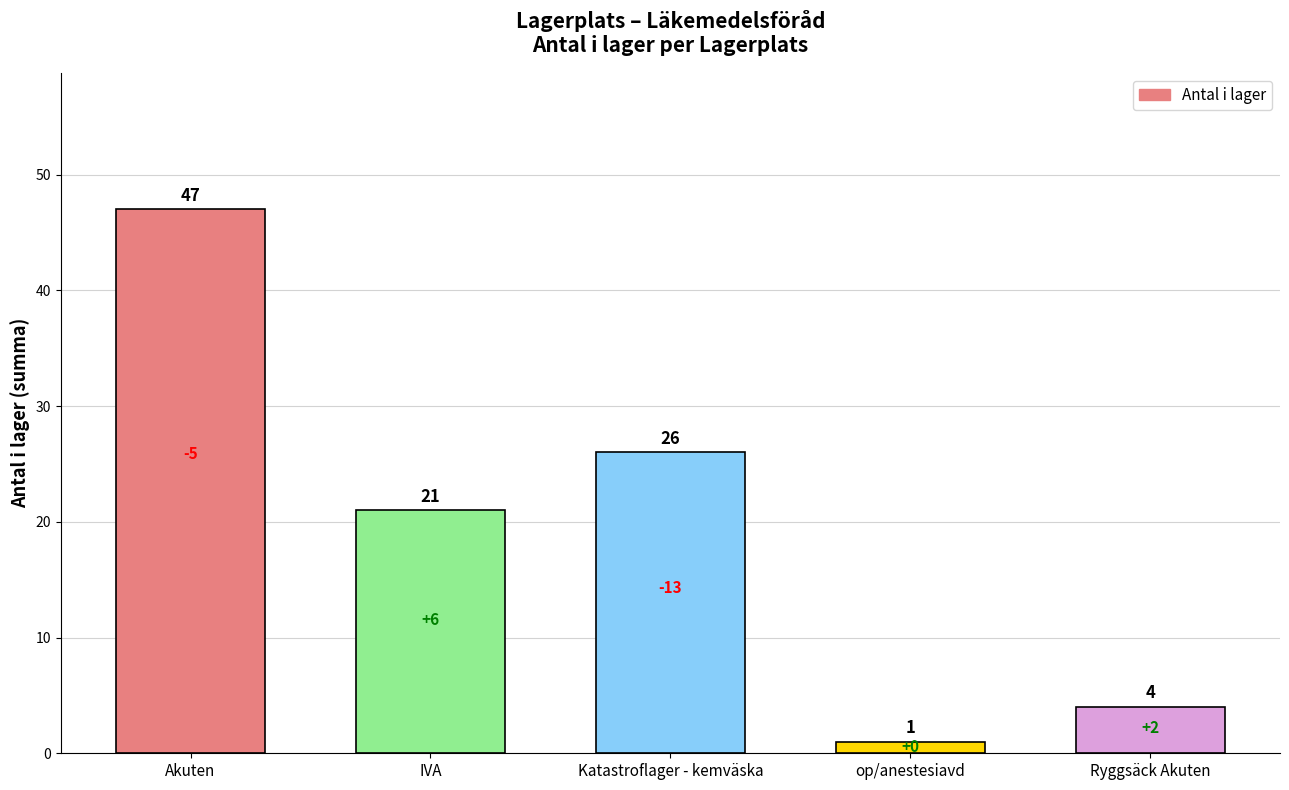

Which has a higher value, Katastroflager - kemväska or Akuten?

Akuten